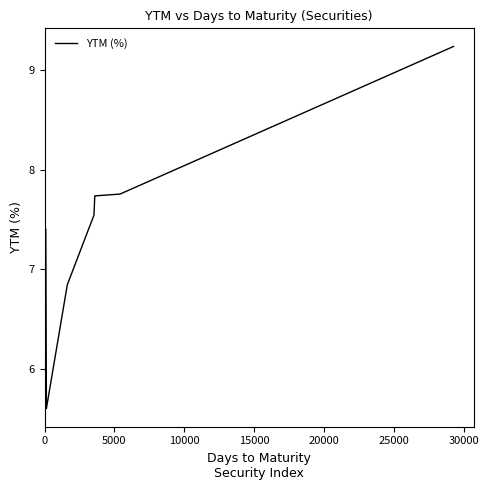

What is the sum of all values?

59.9